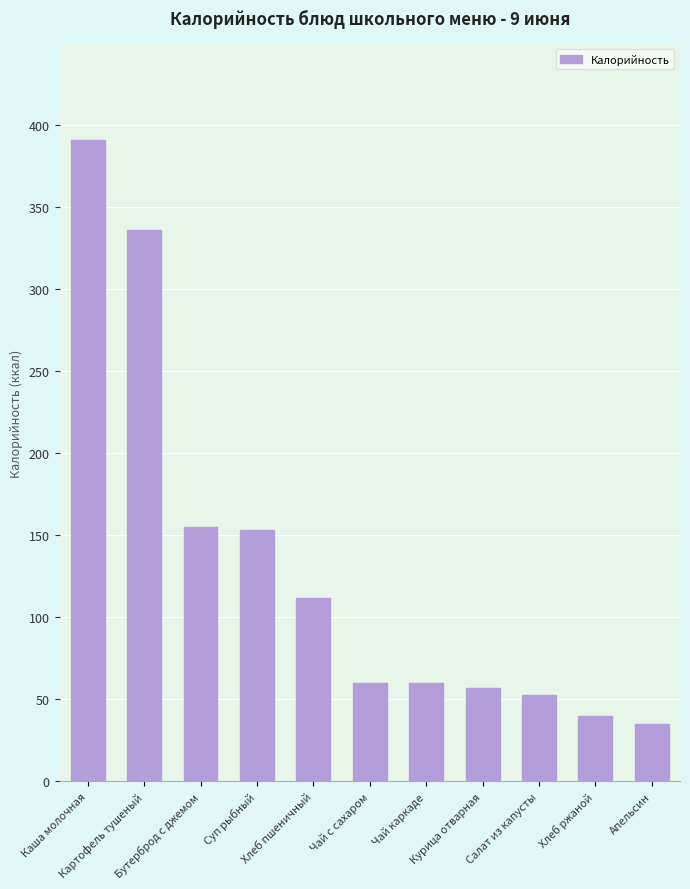

Which has a higher value, Апельсин or Чай каркаде?

Чай каркаде